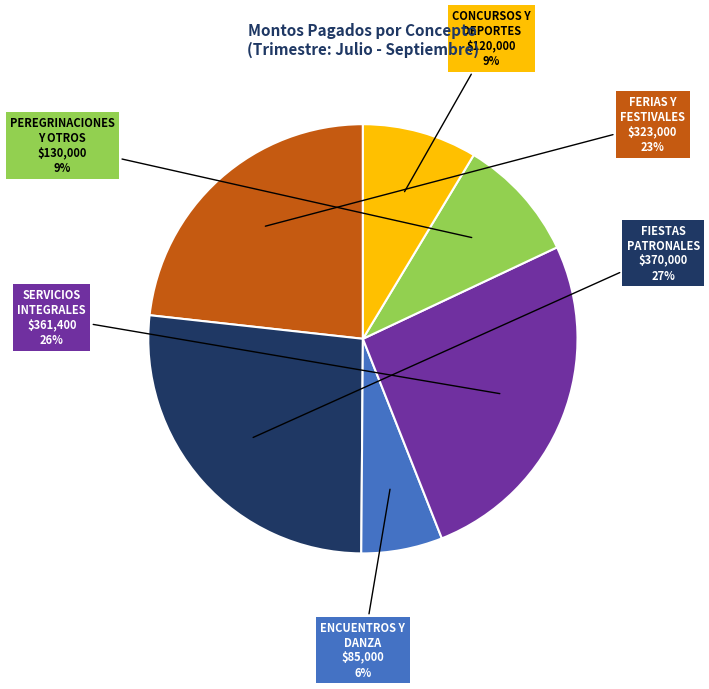

To the nearest percent, what is the difference between the largest and smallest slice percentages?

21%